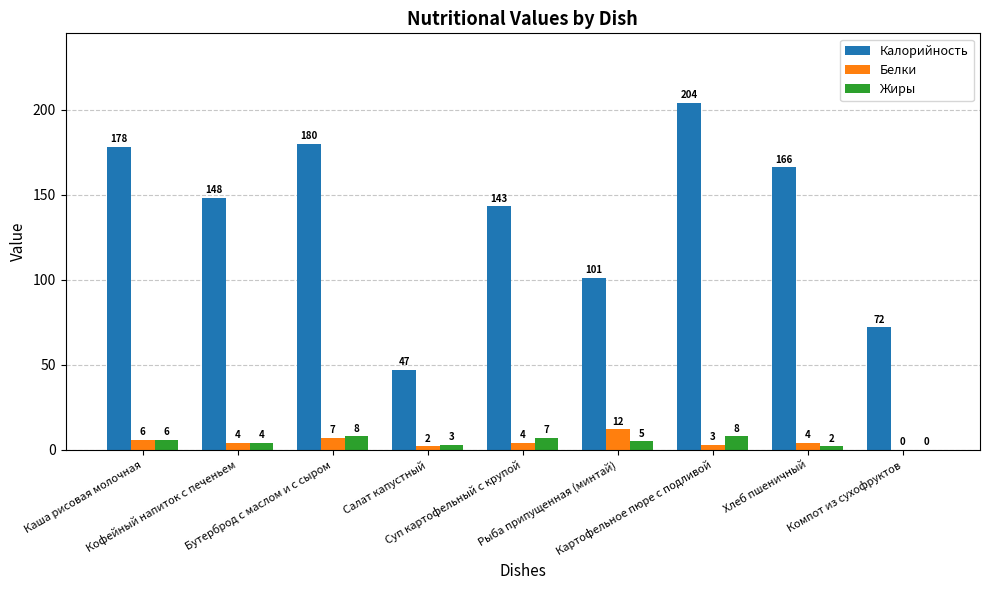

What is the maximum value for Жиры?

8